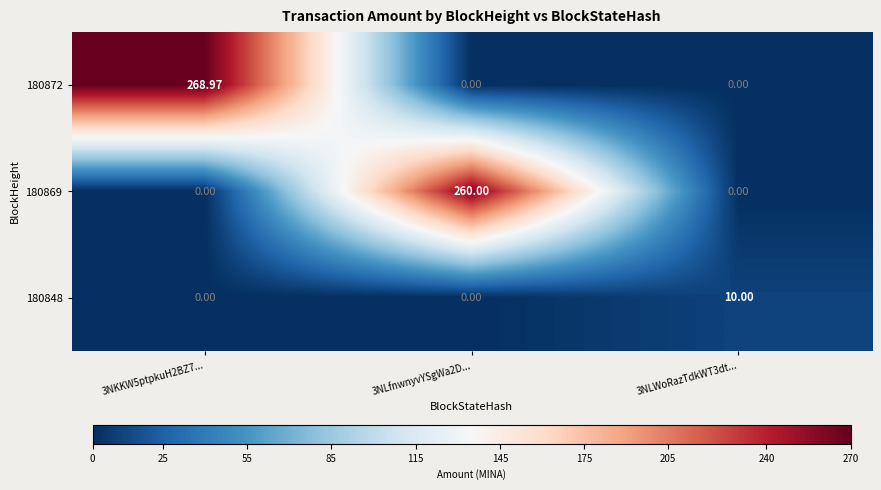

Rank the series at 3NLfnwnyvYSgWa2D... from lowest to highest value.

180872, 180848, 180869